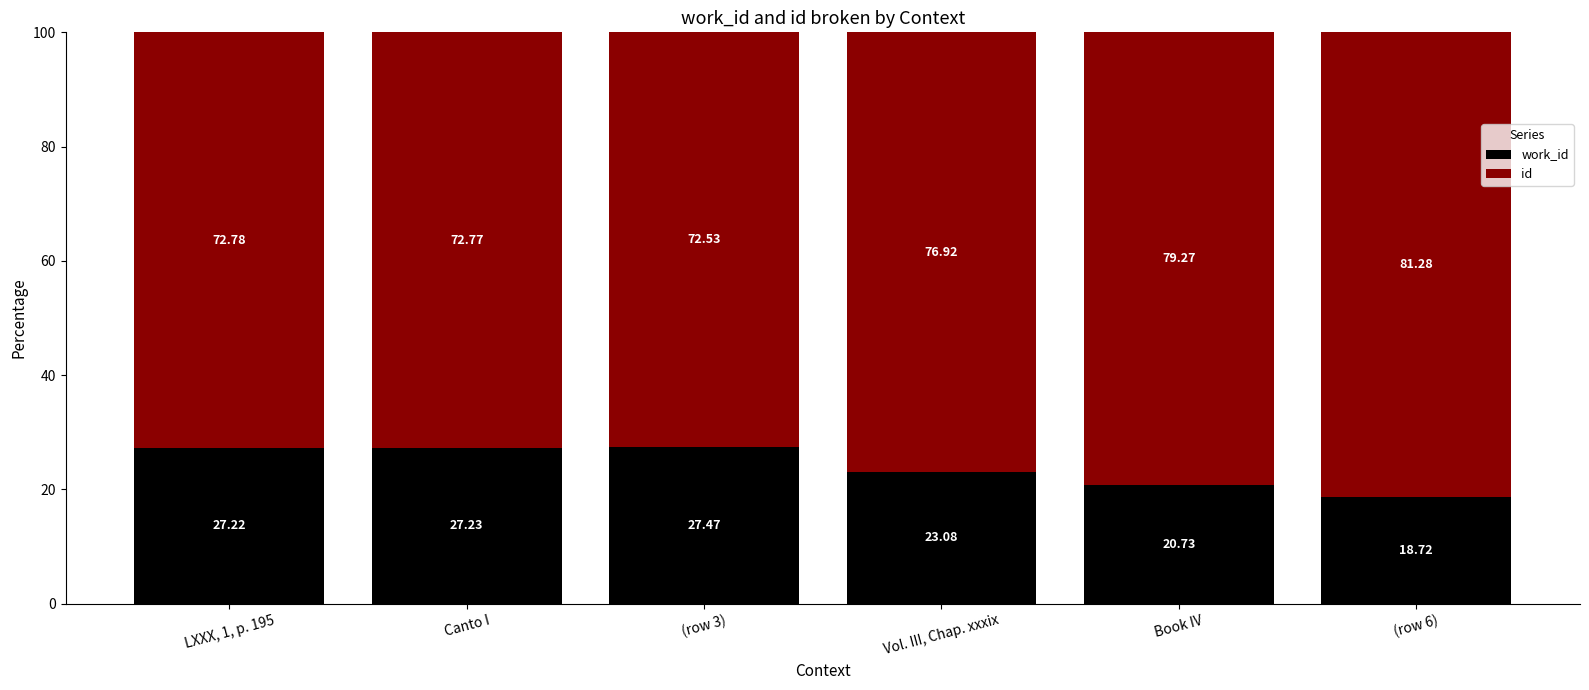

What are all the series names shown in the legend?

work_id, id